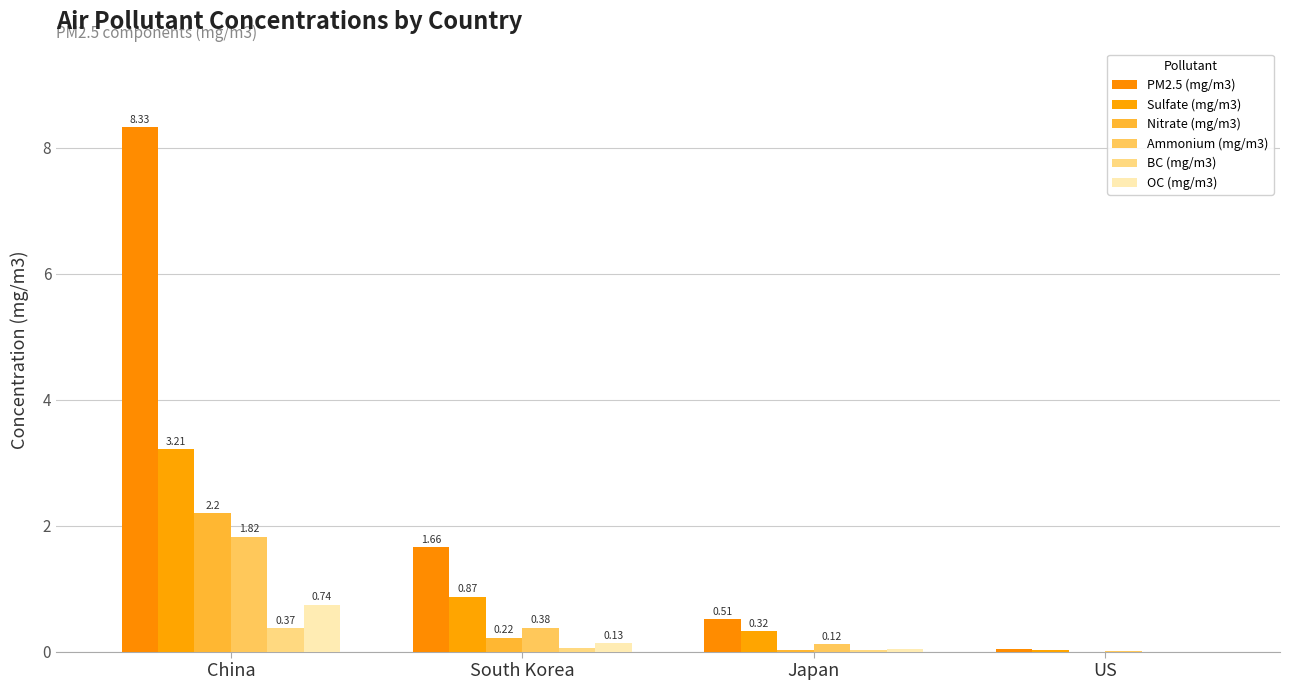

Count the number of categories in the chart.

4